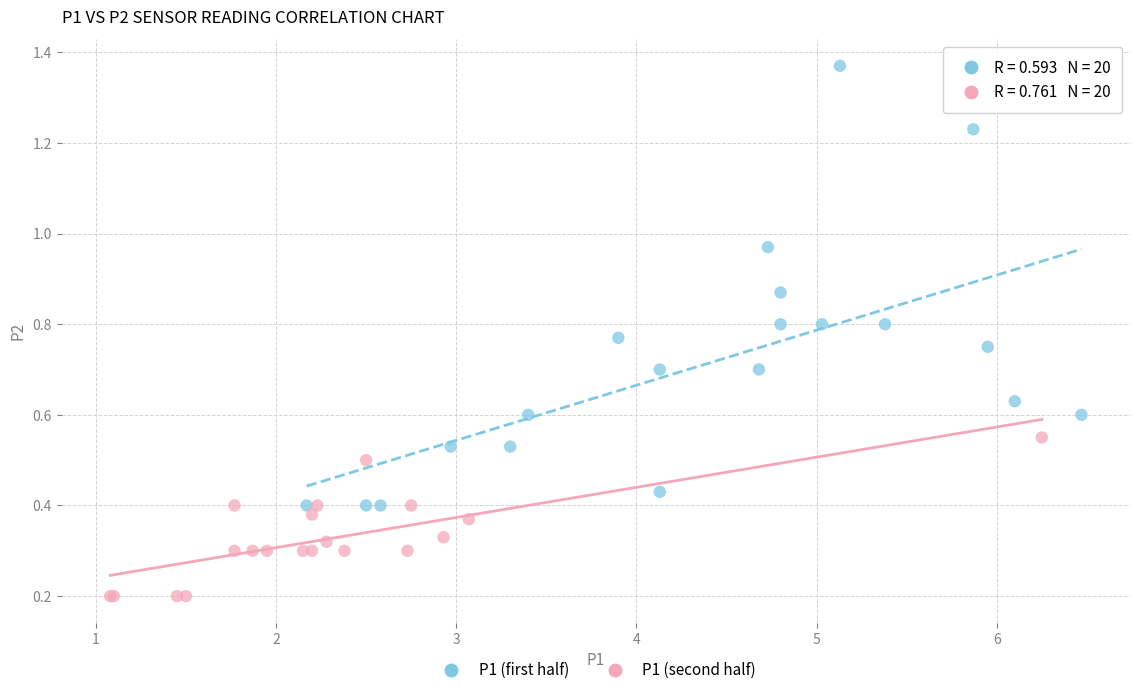

Which series has the largest Y range (max minus min)?

P1 (first half)